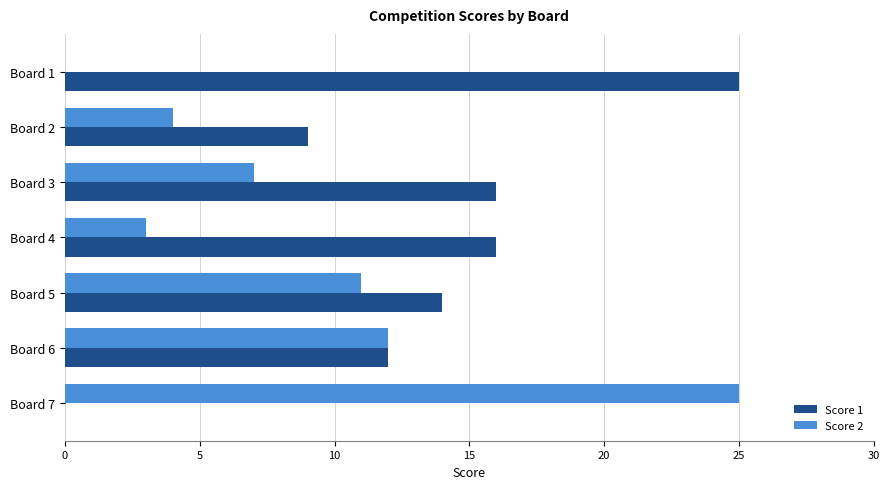

Which series changed the most between Board 1 and Board 4?

Score 1